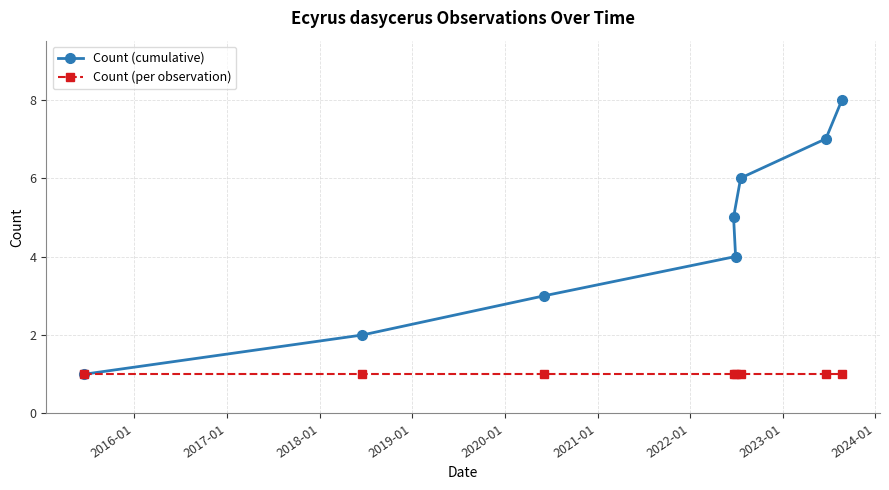

What is the lowest value of the Count (per observation) series?

1